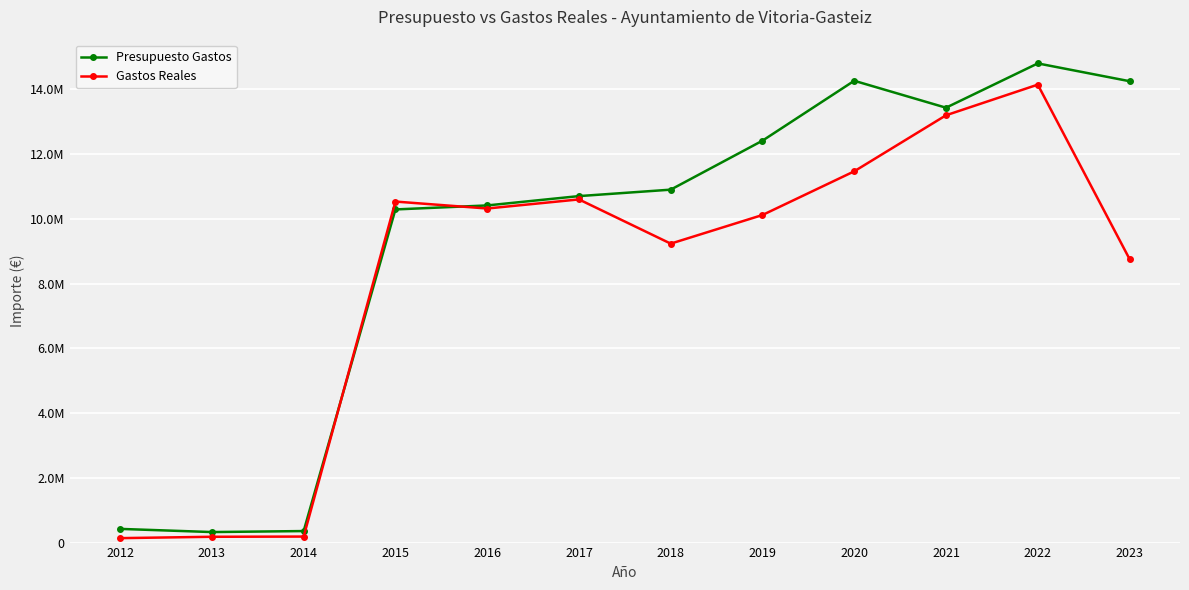

Reading left to right, extract all data points from this chart.

Presupuesto Gastos: 2012=422788.6	2013=325000.0	2014=355945.4	2015=10289326.7	2016=10413090.6	2017=10701389.6	2018=10900427.7	2019=12413370.9	2020=14263429.9	2021=13431407.1	2022=14799833.7	2023=14250342.1
Gastos Reales: 2012=137285.0	2013=179268.1	2014=185750.9	2015=10532815.0	2016=10318006.6	2017=10599115.5	2018=9233198.0	2019=10117578.2	2020=11466935.8	2021=13197575.2	2022=14143846.6	2023=8758908.1